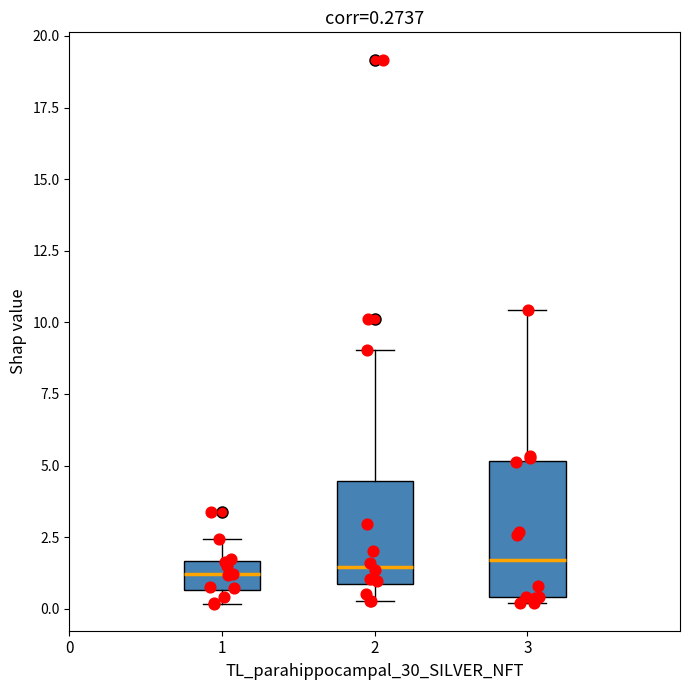

Which box is the tallest, from its lower edge to its upper edge?

3